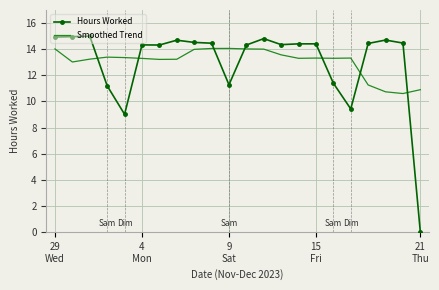

What is the highest value of the Hours Worked series?

15.0